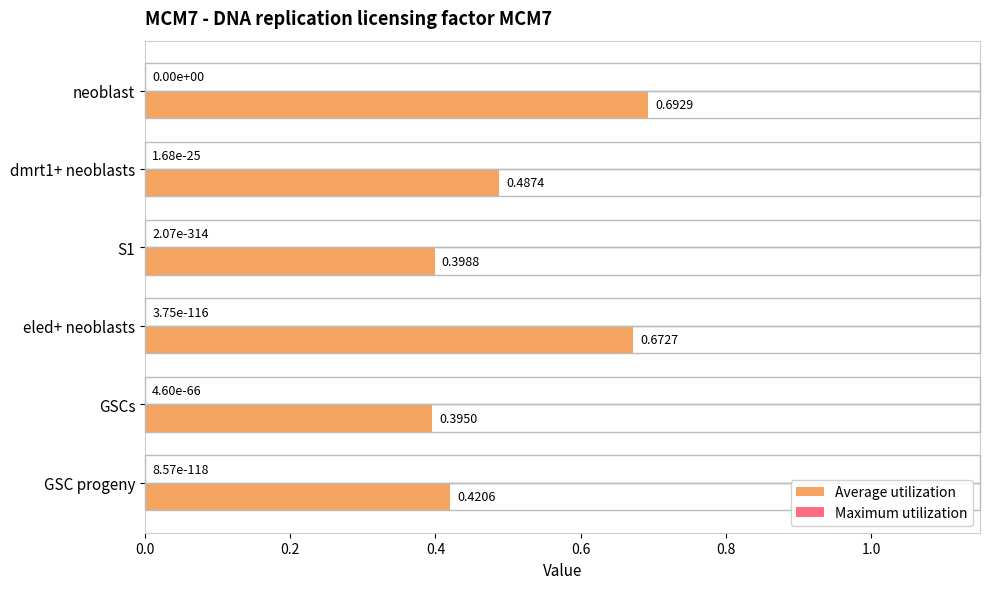

Which series changed the most between eled+ neoblasts and GSC progeny?

Average utilization